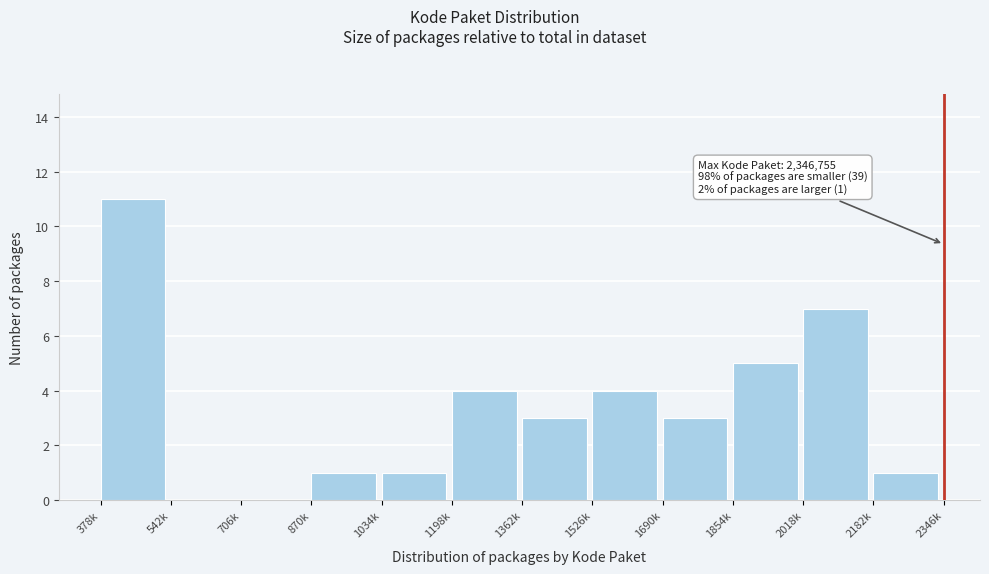

Reading left to right, transcribe all the data shown in this chart.

378k=11	542k=0	706k=0	870k=1	1034k=1	1198k=4	1362k=3	1526k=4	1690k=3	1854k=5	2018k=7	2182k=1